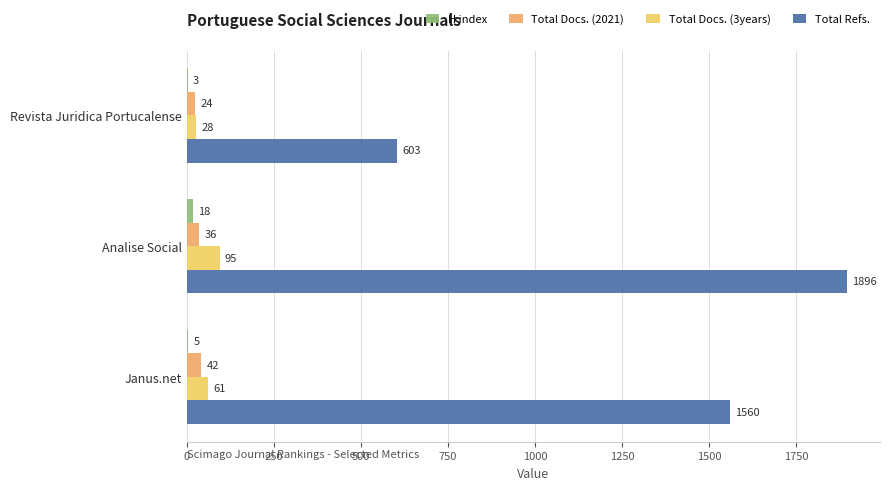

How many distinct data groups are displayed?

4